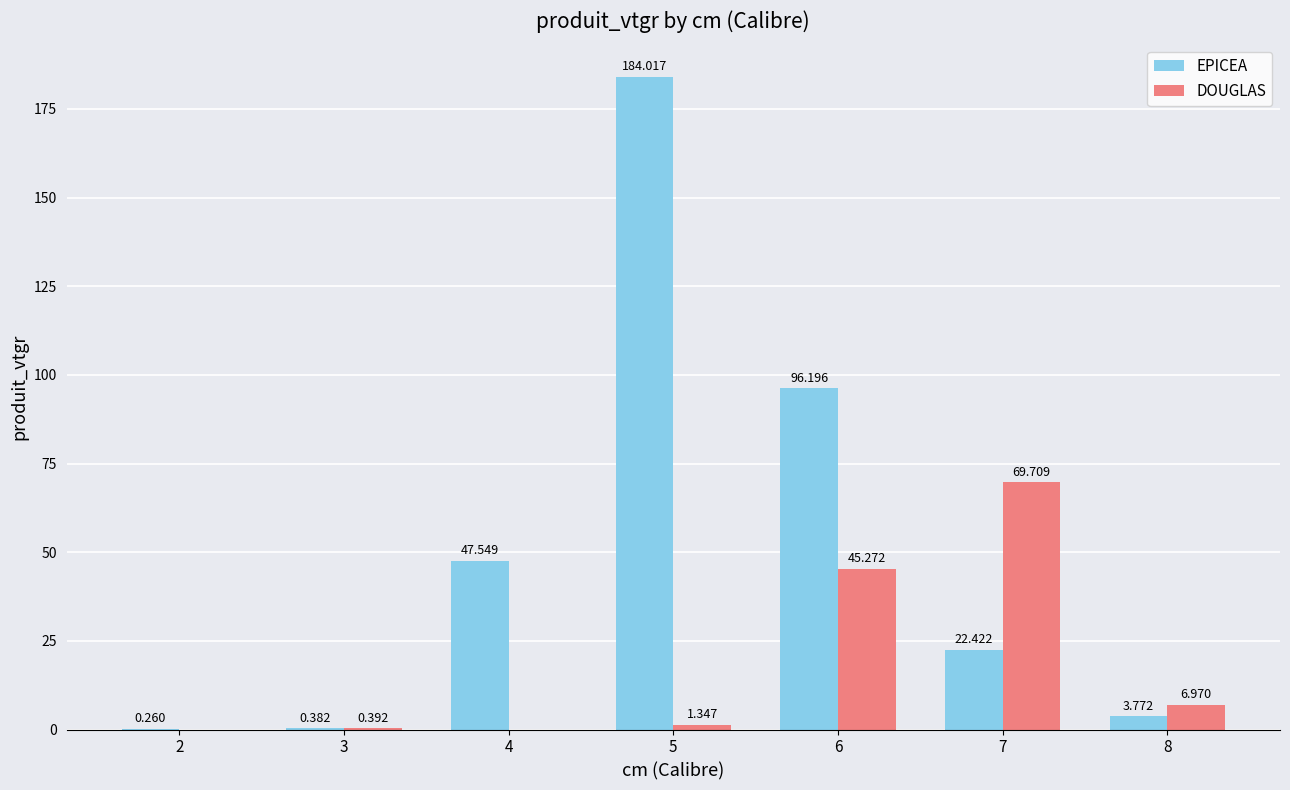

Where is DOUGLAS nearest to the value 34?

6